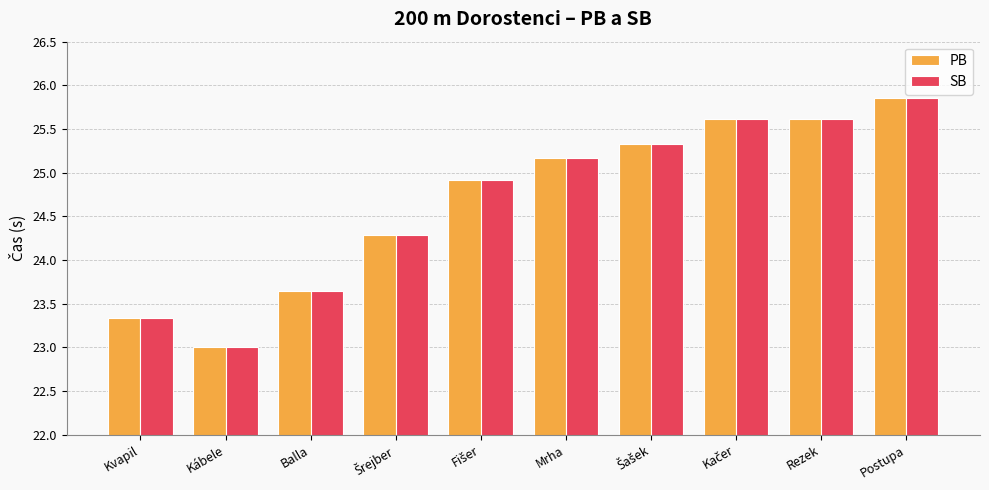

At which label does PB reach its minimum?

Kábele